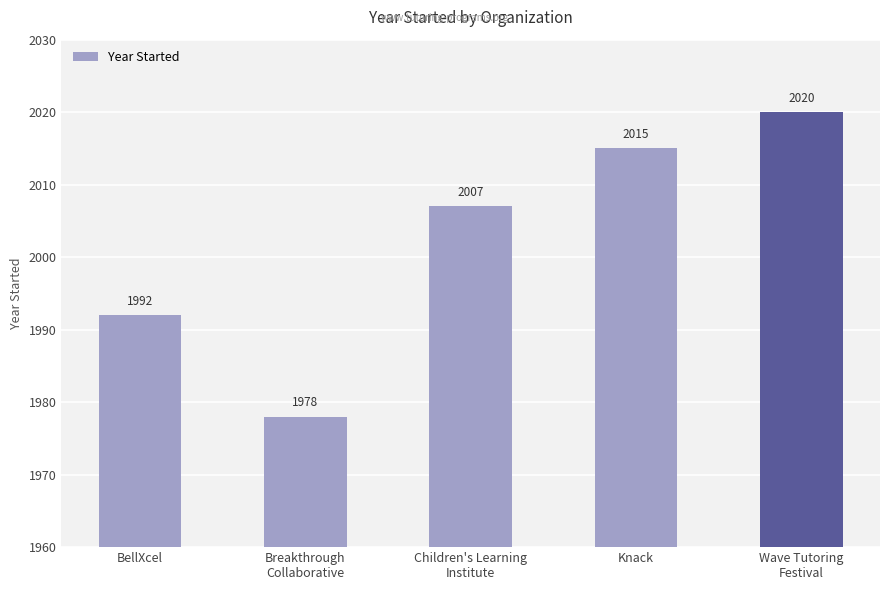

Reading right to left, transcribe all the data shown in this chart.

Wave Tutoring
Festival=2020	Knack=2015	Children's Learning
Institute=2007	Breakthrough
Collaborative=1978	BellXcel=1992